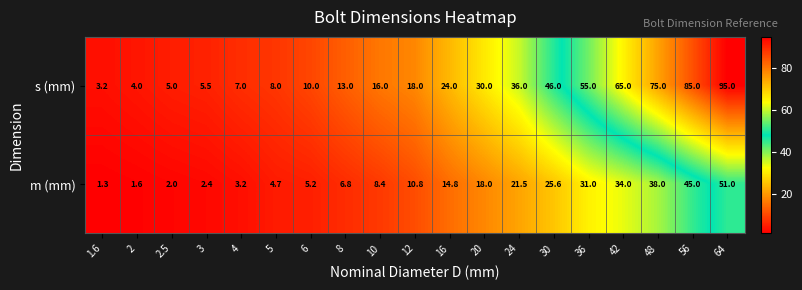

What is the smallest value displayed?

1.3